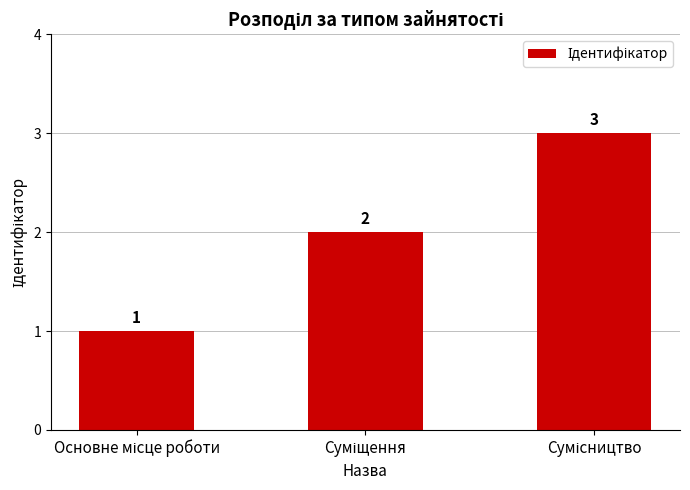

What is the value of the 3rd bar from the left?

3